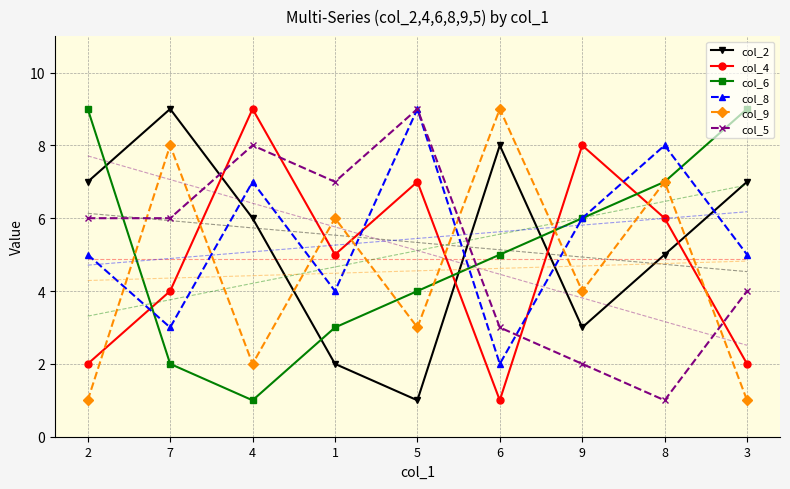

What is the average value of the col_6 series?

5